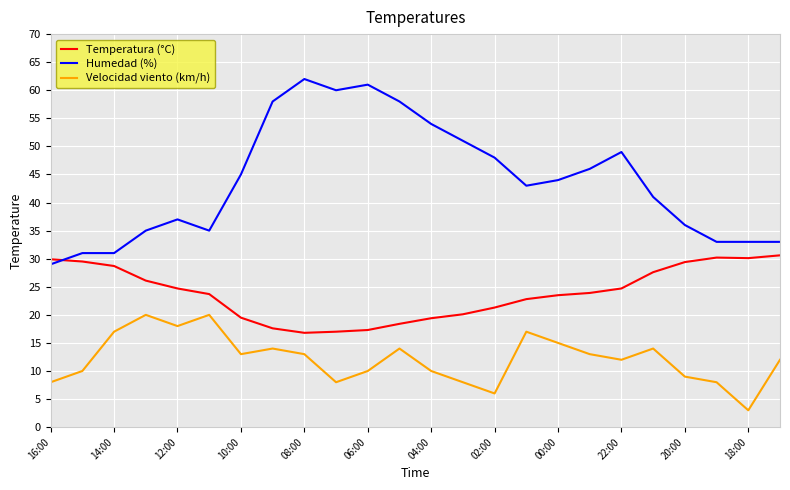

Which series has the largest total across all categories?

Humedad (%)